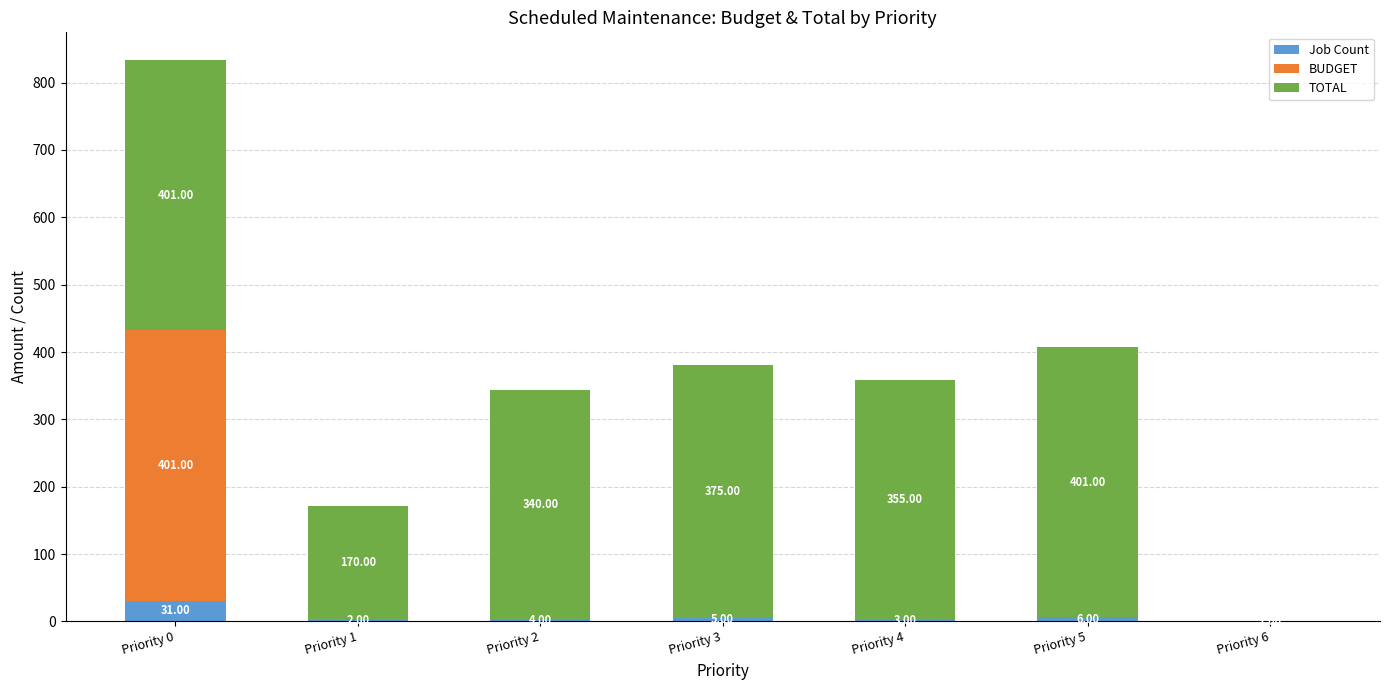

How many data points does each series have?

7